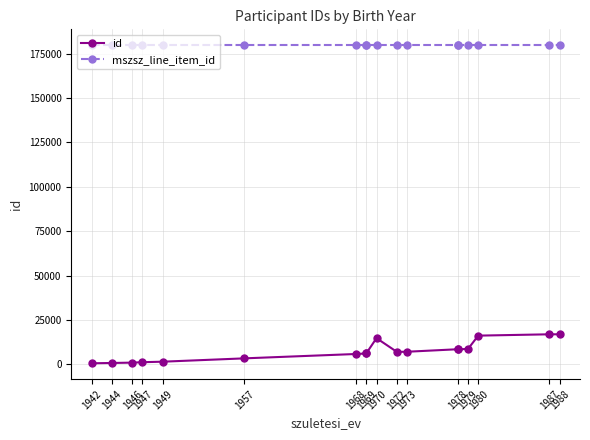

How many interior local peaks does the id series have?

2